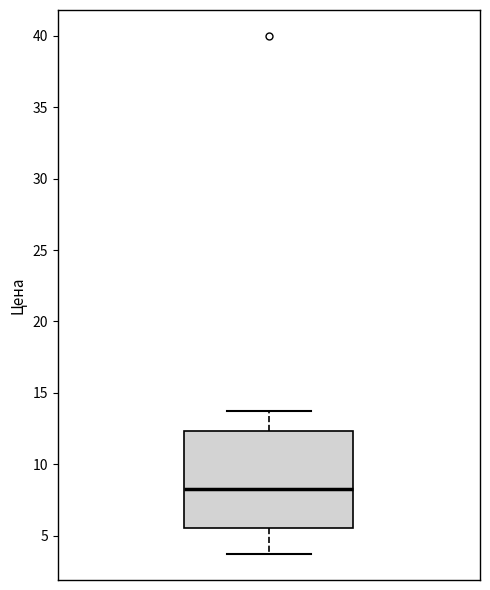

Read this box plot against the y-axis: the position of the median line, the range covered by the box, and the ends of both whiskers. The values are not printed on the chart, so give them approximately, as read against the axis.

median 8.5, box 5.5 to 12.5, whiskers 3.5 to 13.5